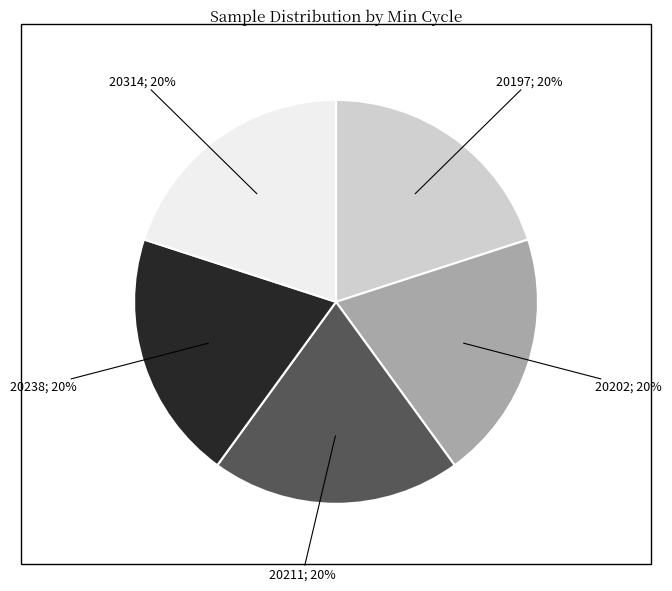

Does any single category account for the majority?

No